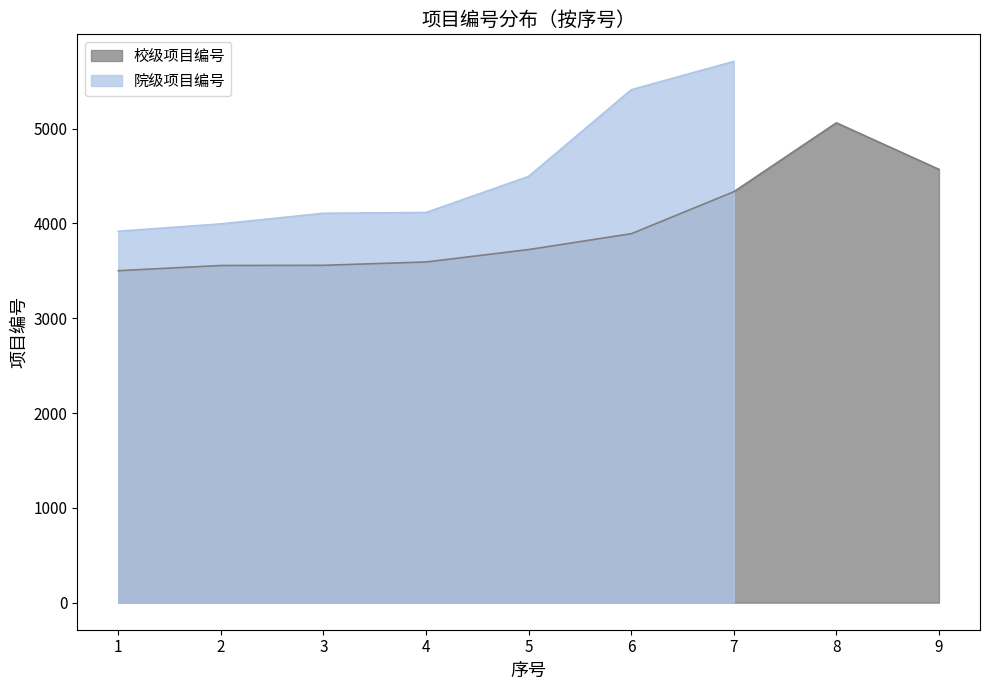

What is the difference between the second highest and second lowest values?

1014